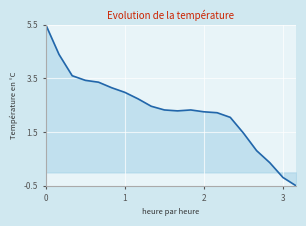

What is the minimum value shown in the chart?

-0.5